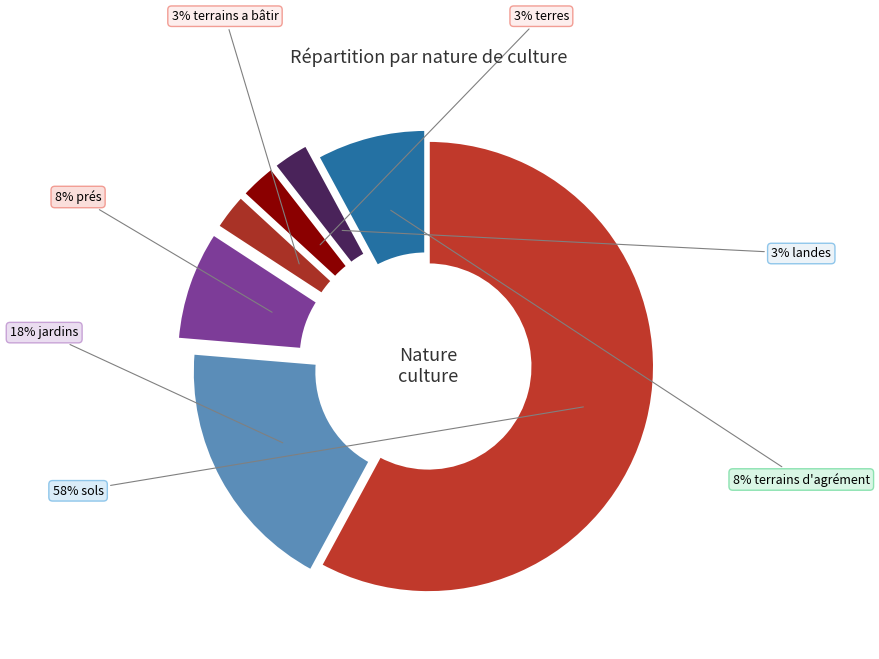

How many slices are in this pie chart?

7